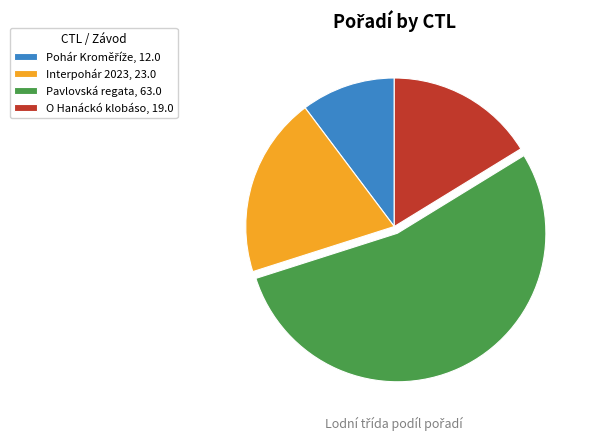

What is the majority slice?

Pavlovská regata, 63.0